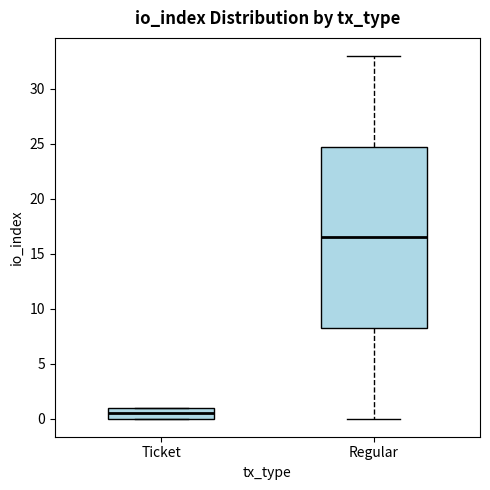

Where does the upper whisker of the box for Regular end on the y-axis? The values are not printed on the chart, so give them approximately, as read against the axis.

33.0